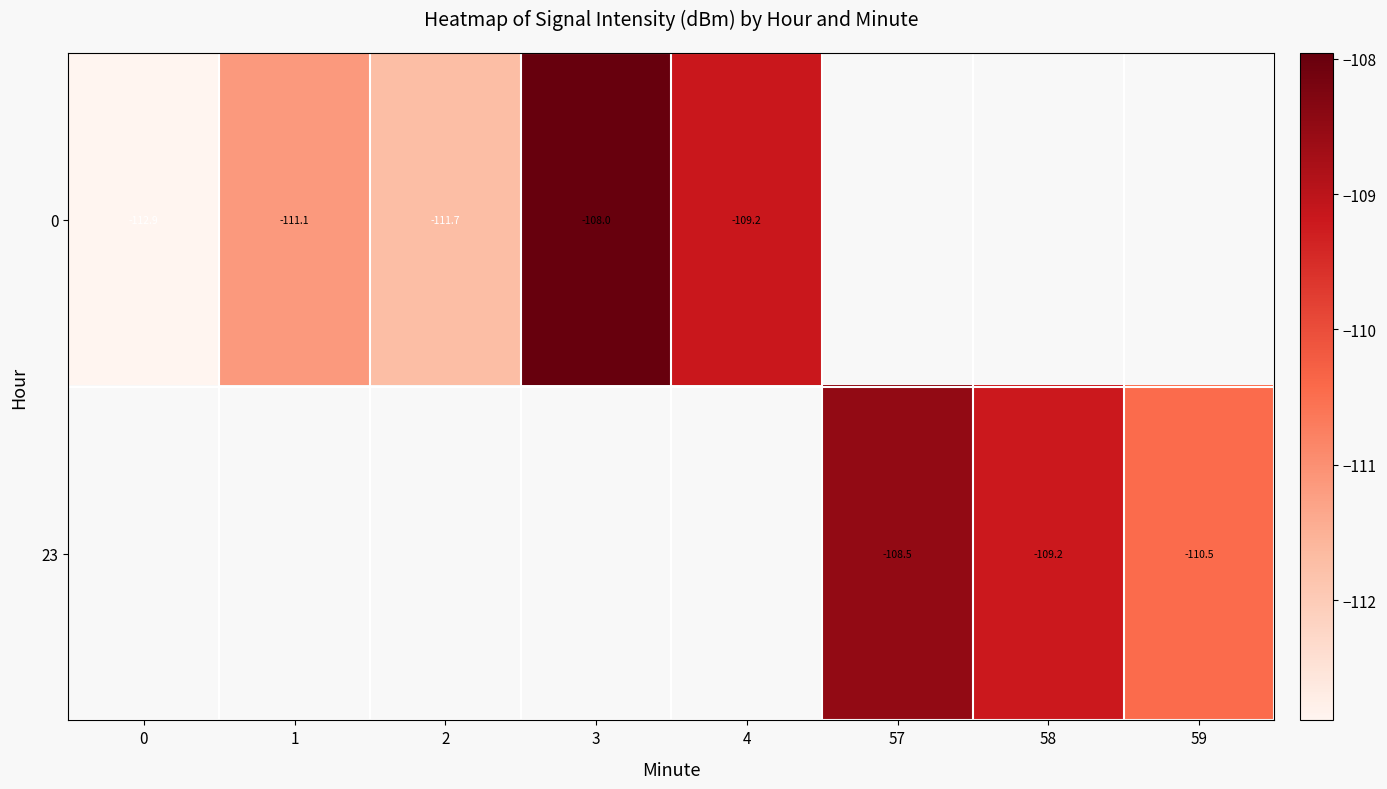

How many categories are shown in the chart?

8